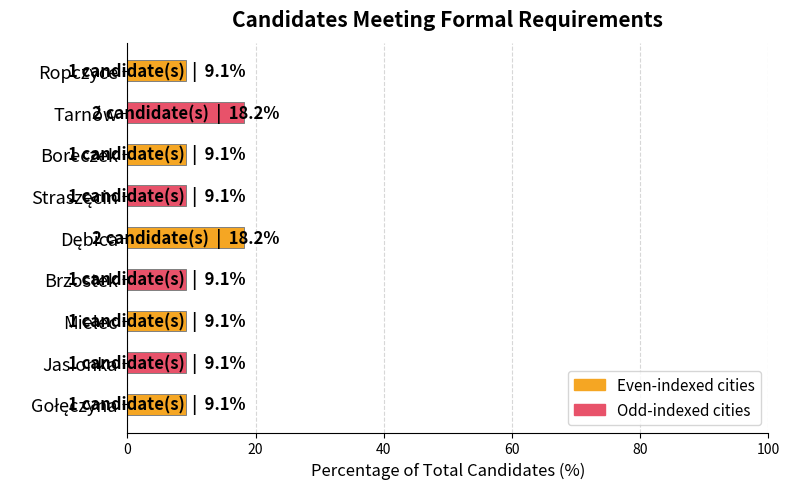

What is the change in value from Brzostek to Tarnów?

+9.1